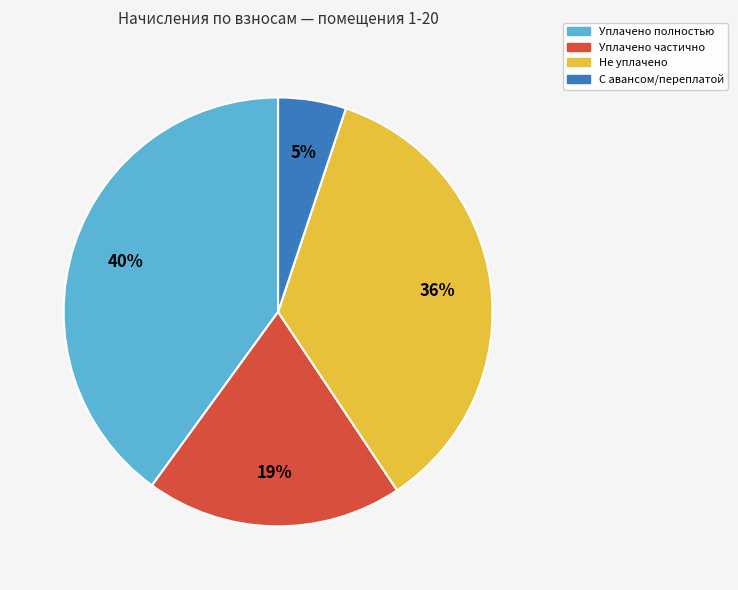

Combined, do Уплачено полностью and С авансом/переплатой account for over 50%?

No